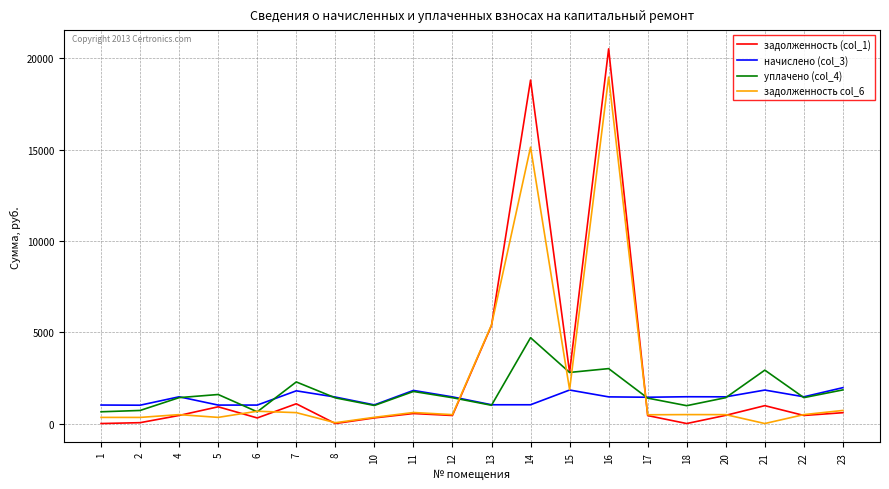

What is the minimum value for начислено (col_3)?

1003.7